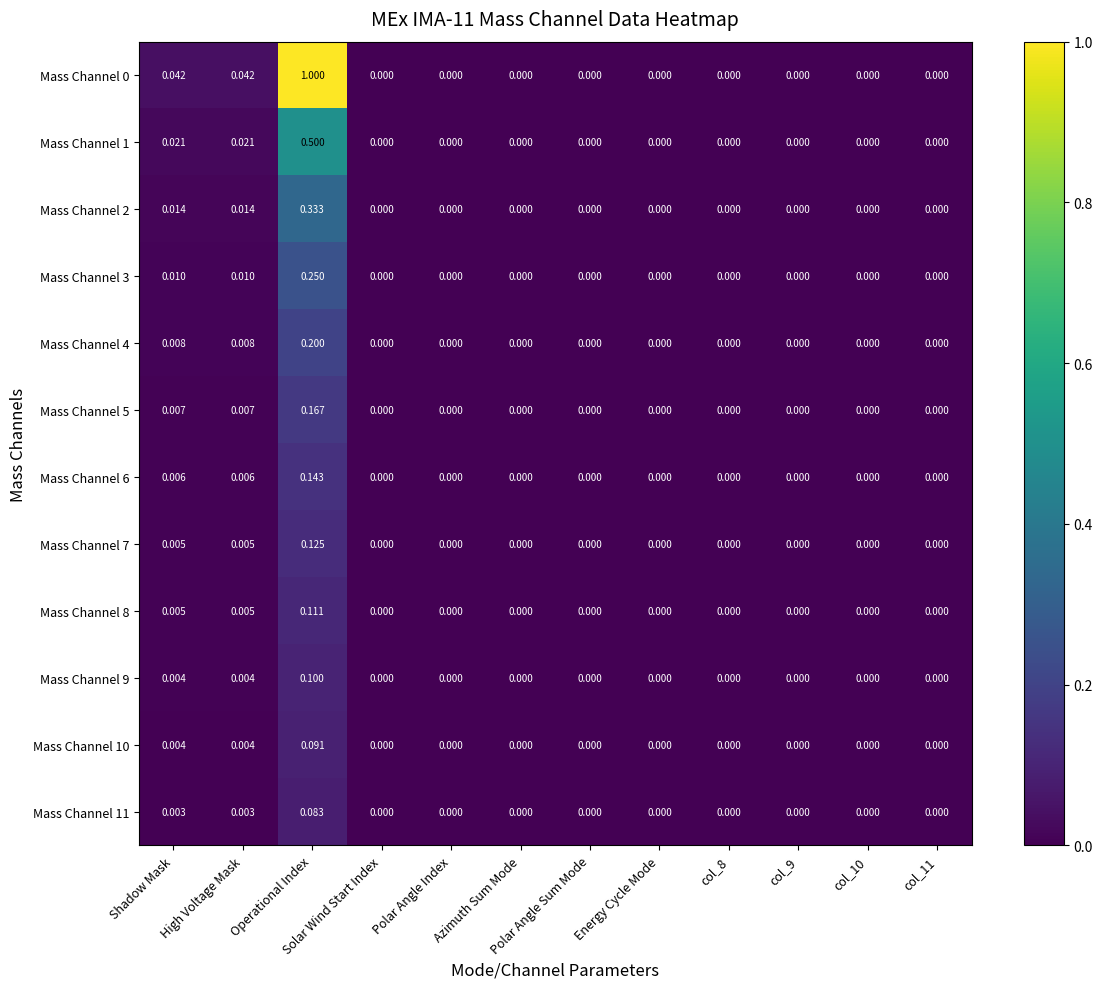

At which category is the sum across all series the highest?

Operational Index